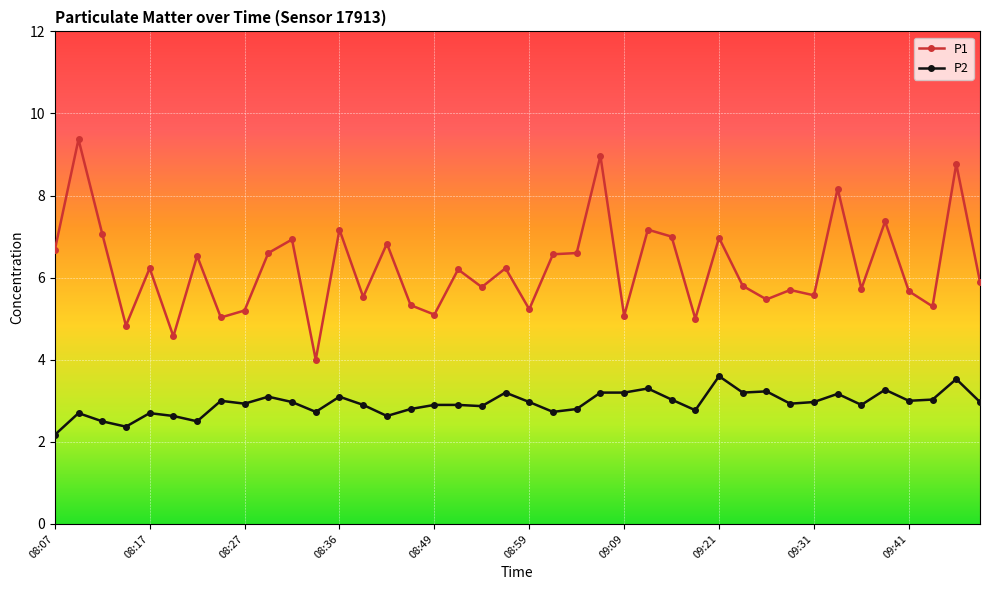

True or false: P1 has more than 1 points higher than both neighbors.

True